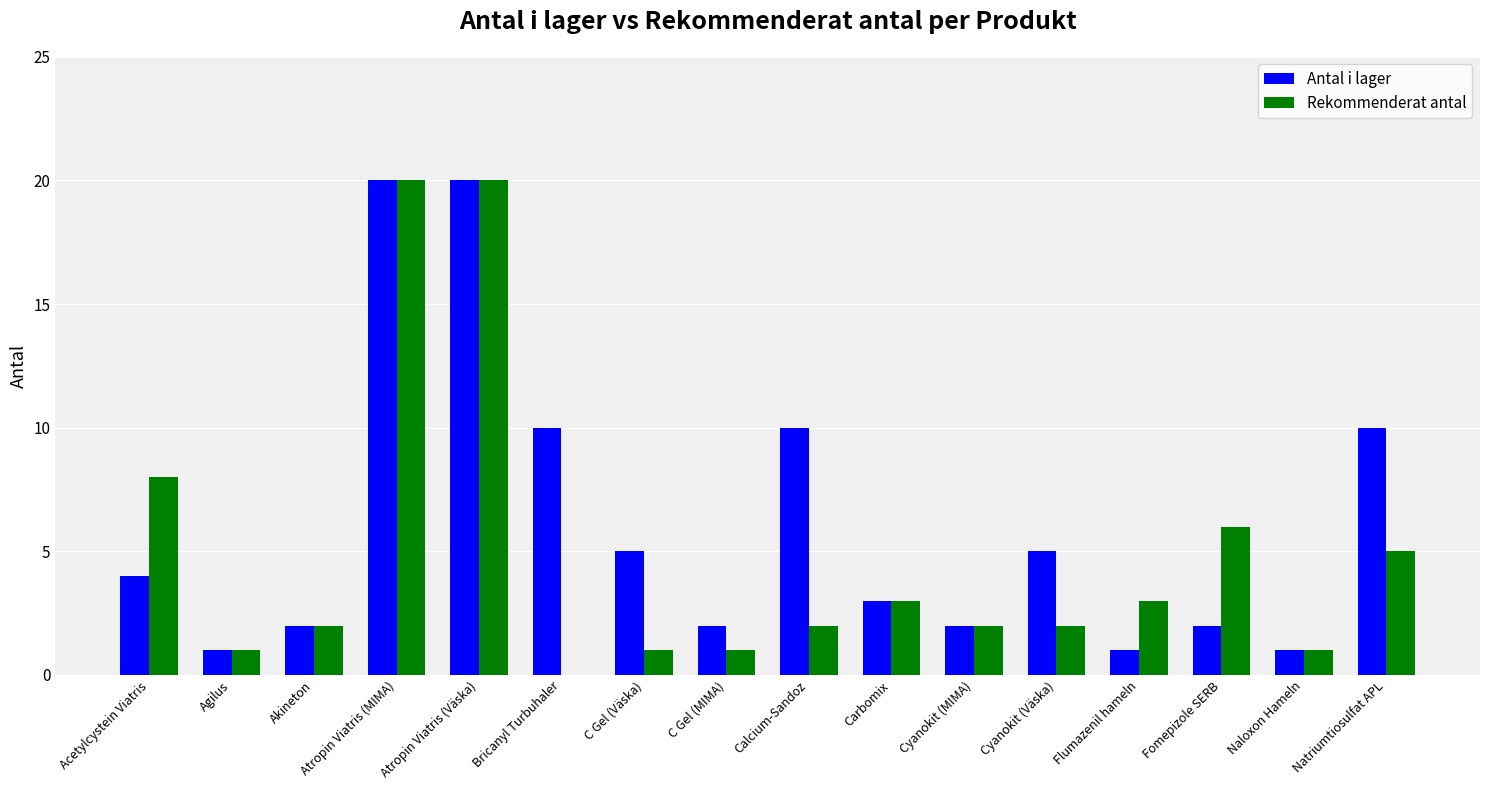

Which series has the largest total across all categories?

Antal i lager